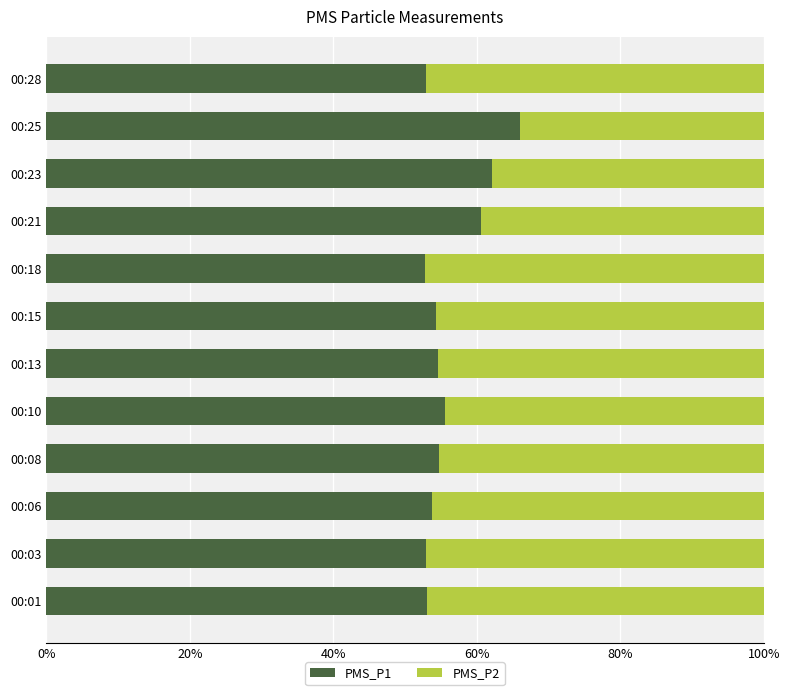

What value does the PMS_P1 series have at 00:15?

54.3